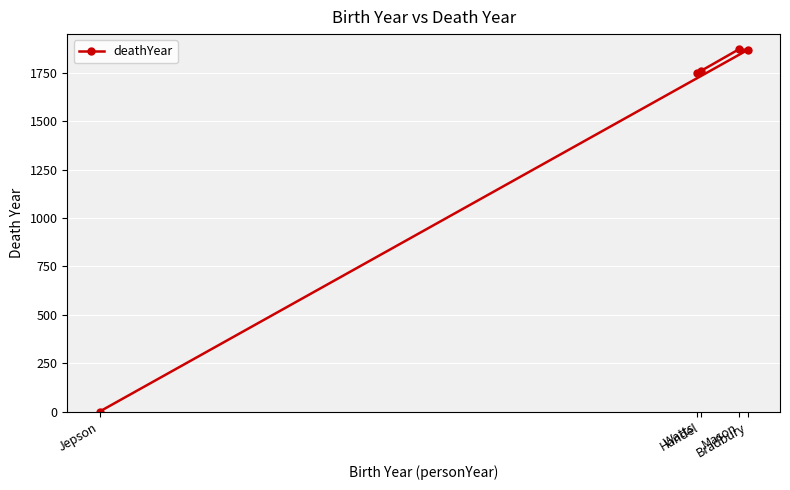

At which category does the data reach its first local peak?

Mason